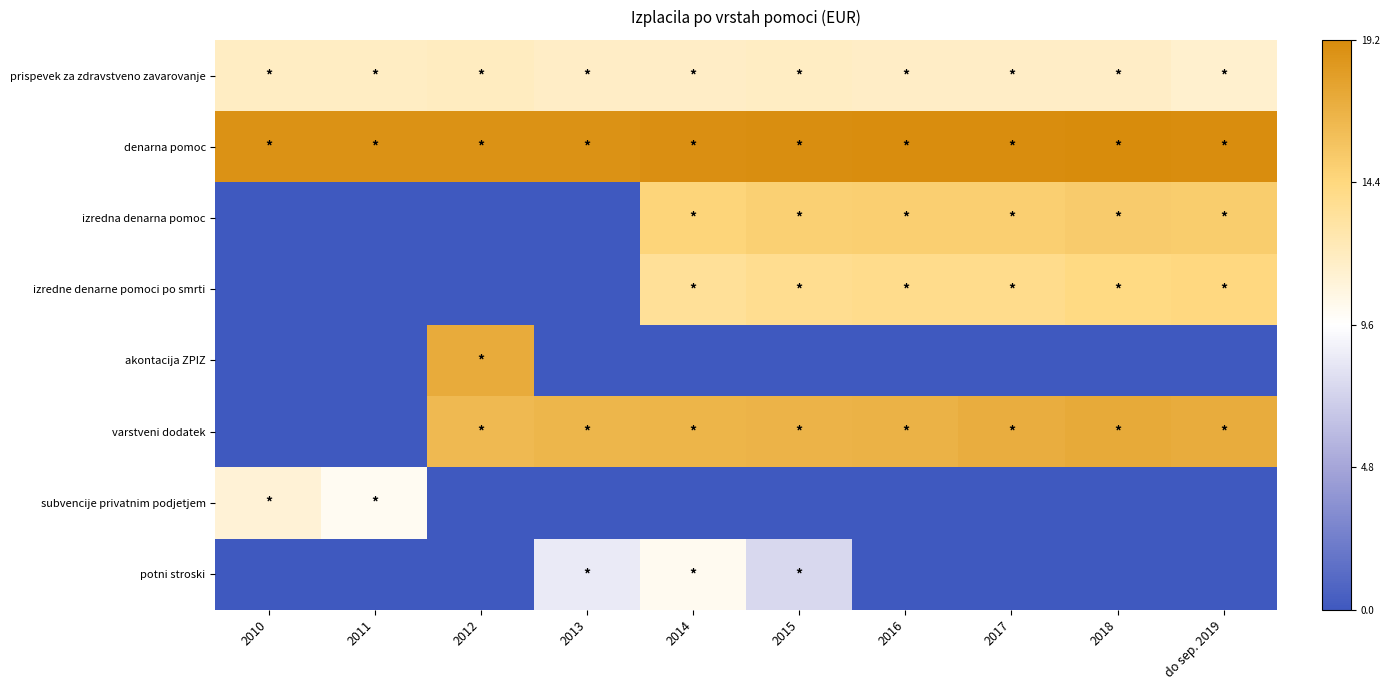

Which category has the lowest value across all series?

2010